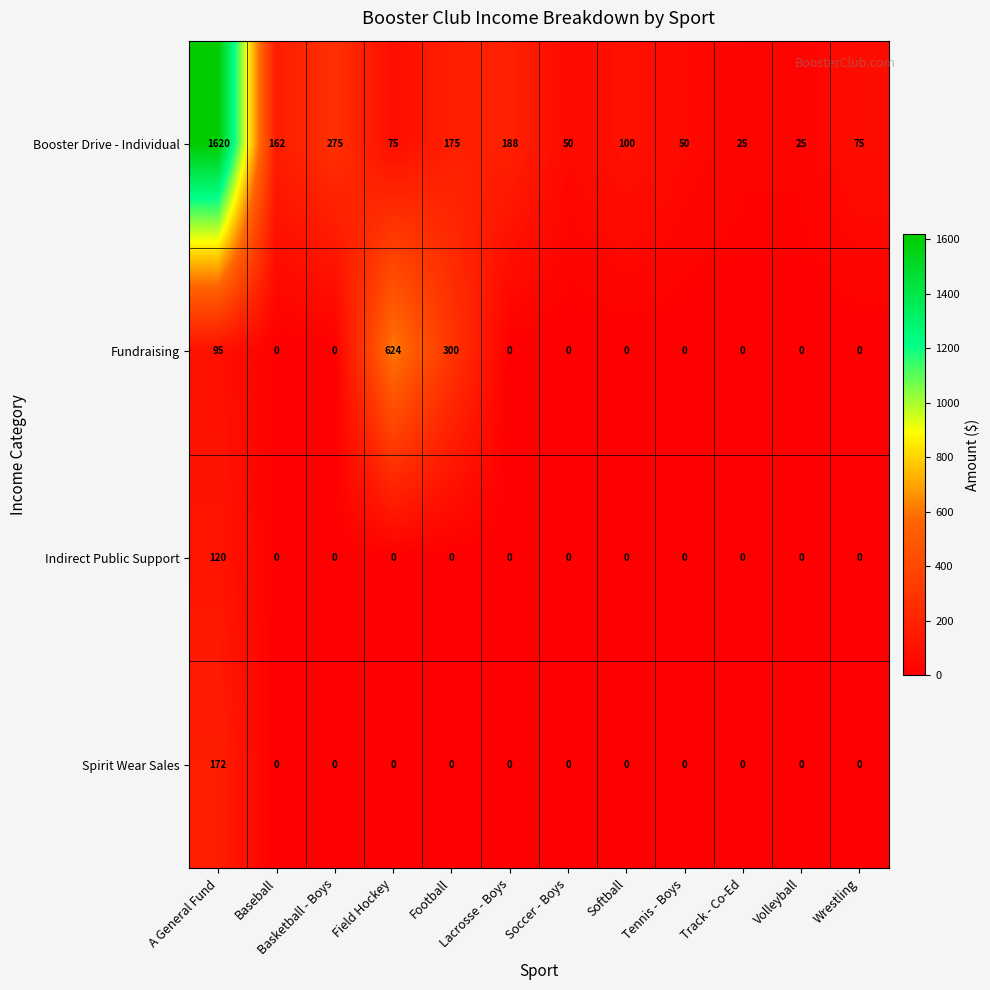

Between Soccer - Boys and Softball, which series saw the biggest shift?

Booster Drive - Individual